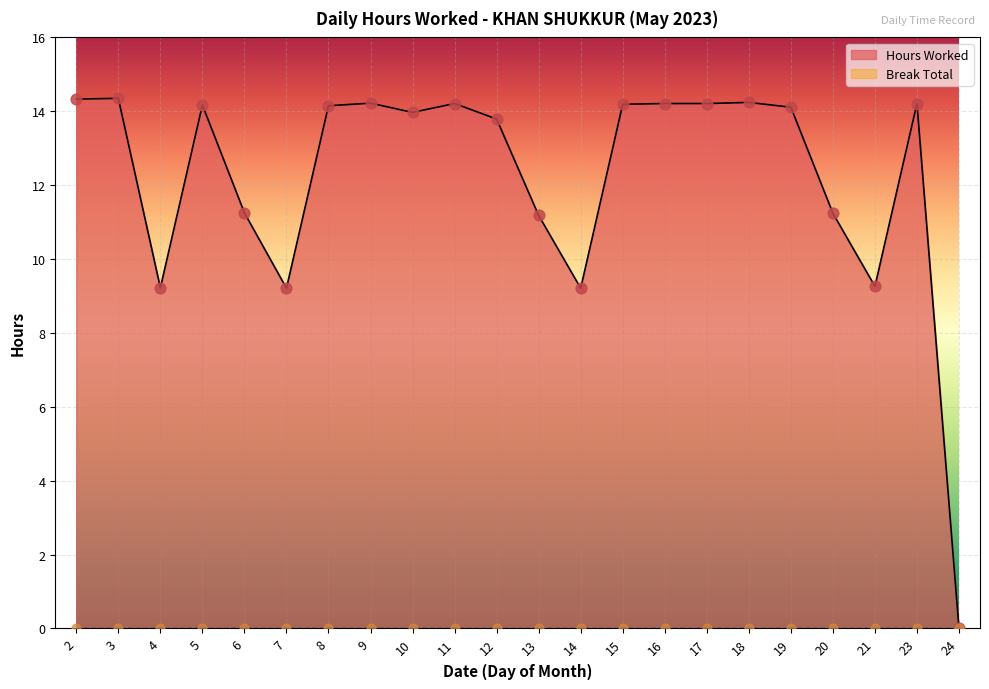

What is the change in value from 10 to 24?

-14.0